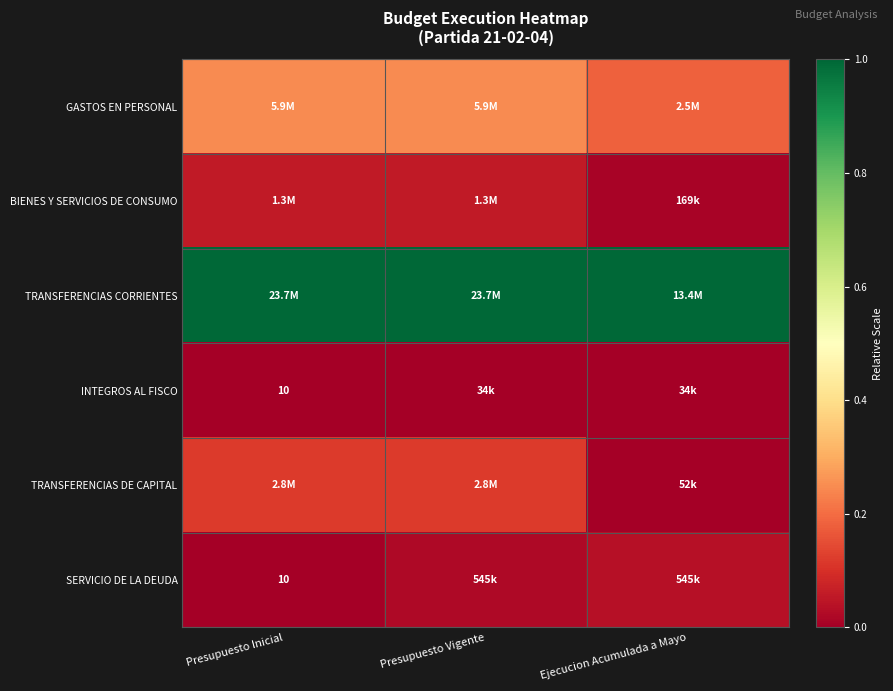

Which category has the highest value in the TRANSFERENCIAS CORRIENTES series?

Presupuesto Inicial